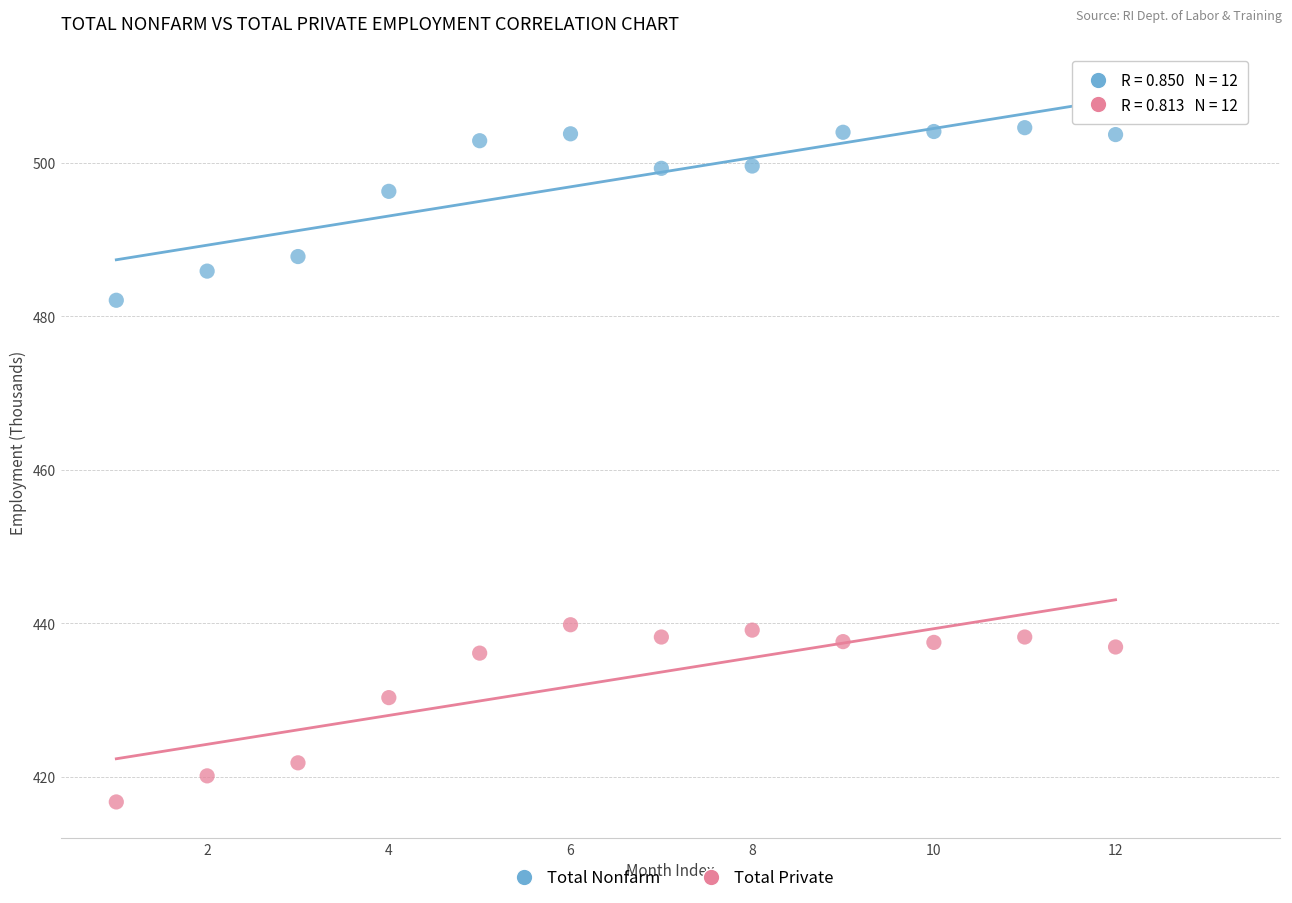

Across all data points, what is the range of Y values (max minus min)?

87.9